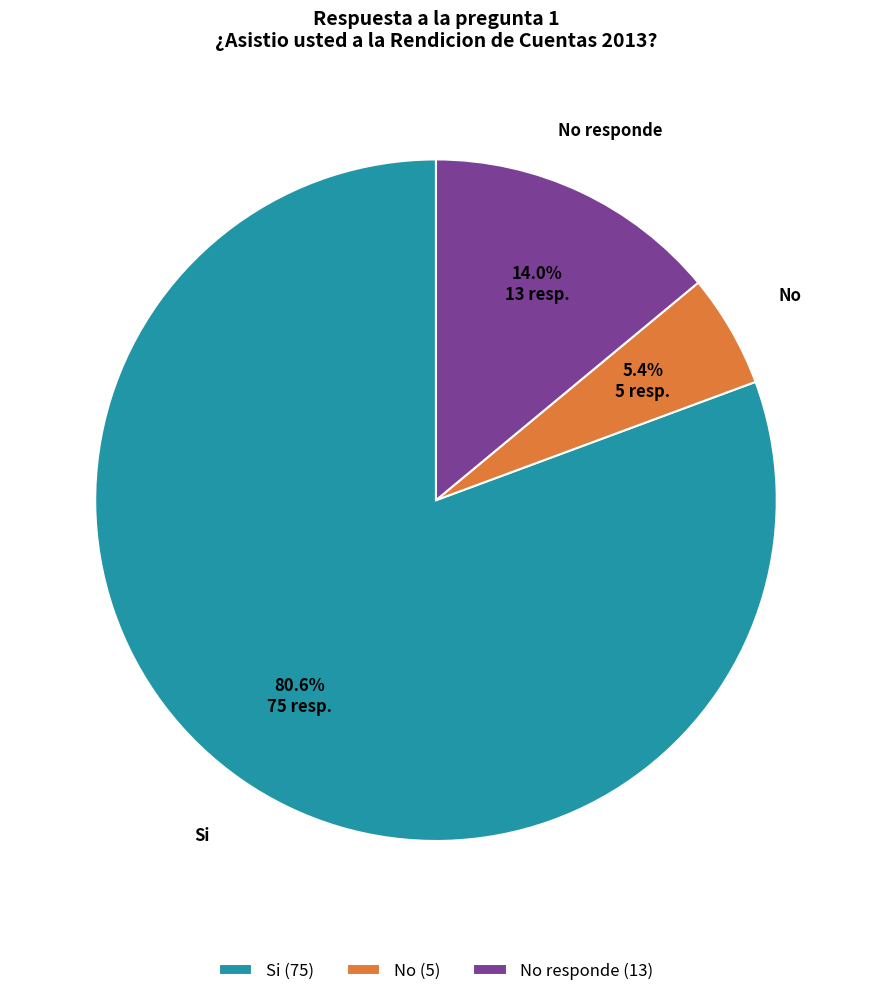

Which has a higher value, No (5) or Si (75)?

Si (75)